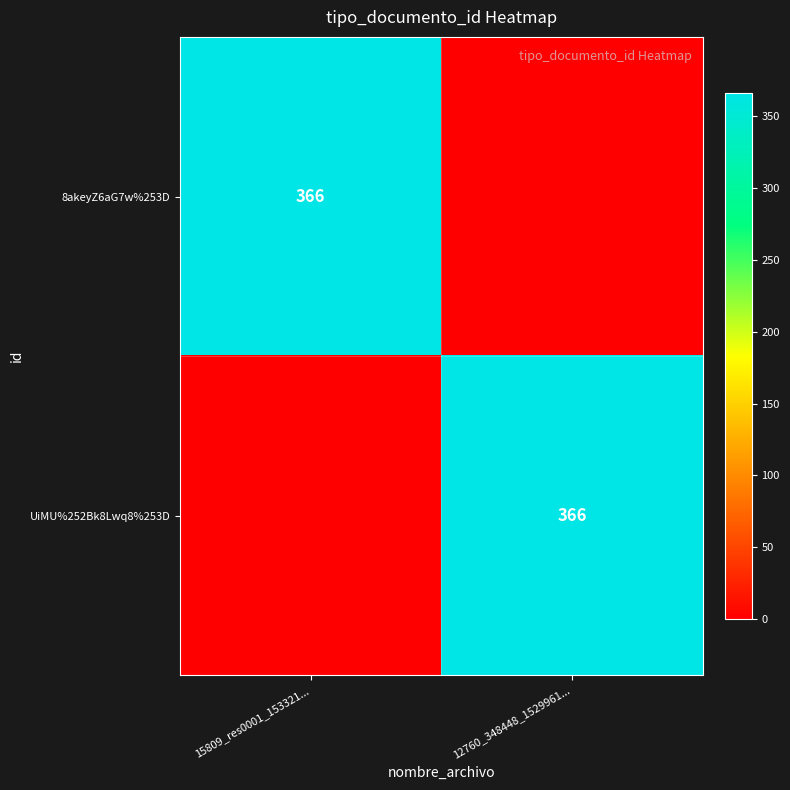

The value of 8akeyZ6aG7w%253D at 15809_res0001_153321... is 366. True or false?

True